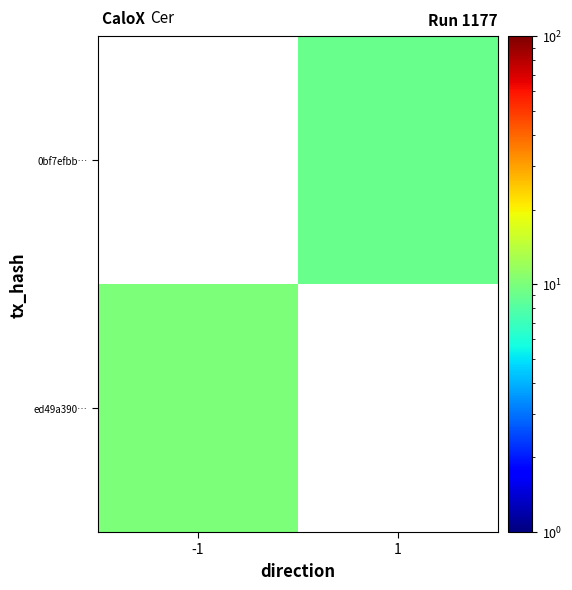

Read the 0bf7efbb… value at 1.

9.0